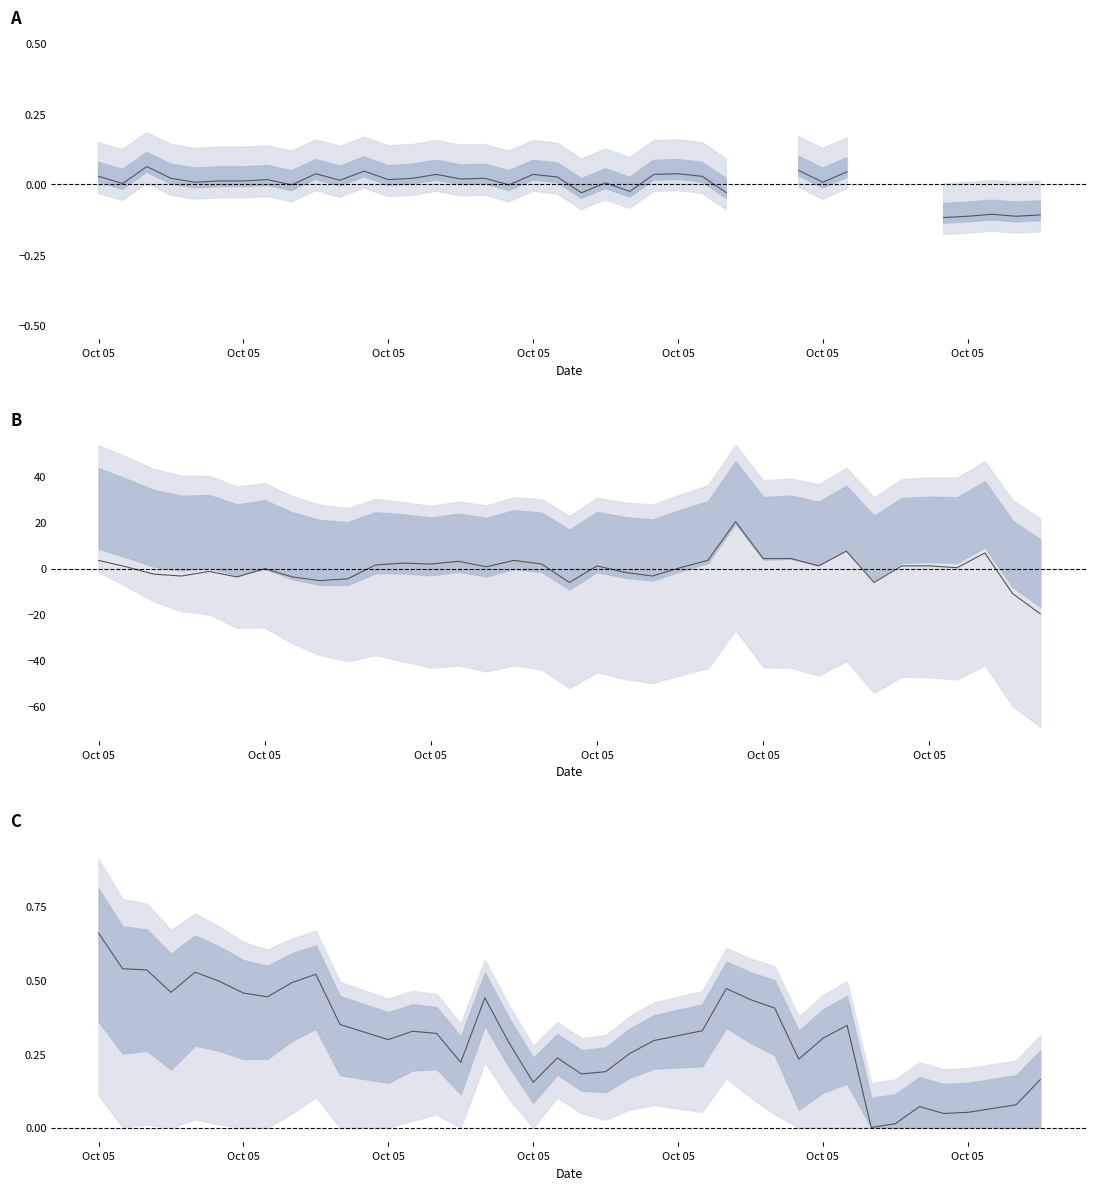

True or false: center C has more than 0 interior local peaks.

True